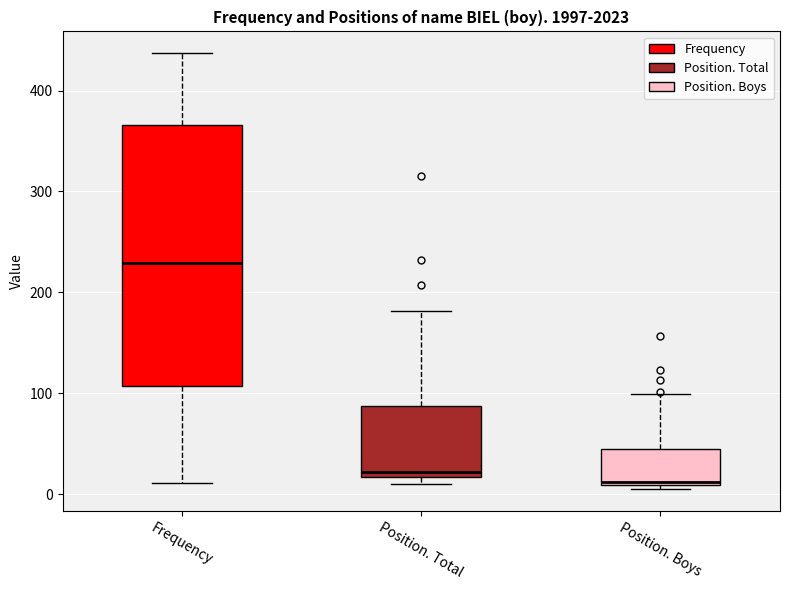

Which box's median line is the lowest?

Position. Boys